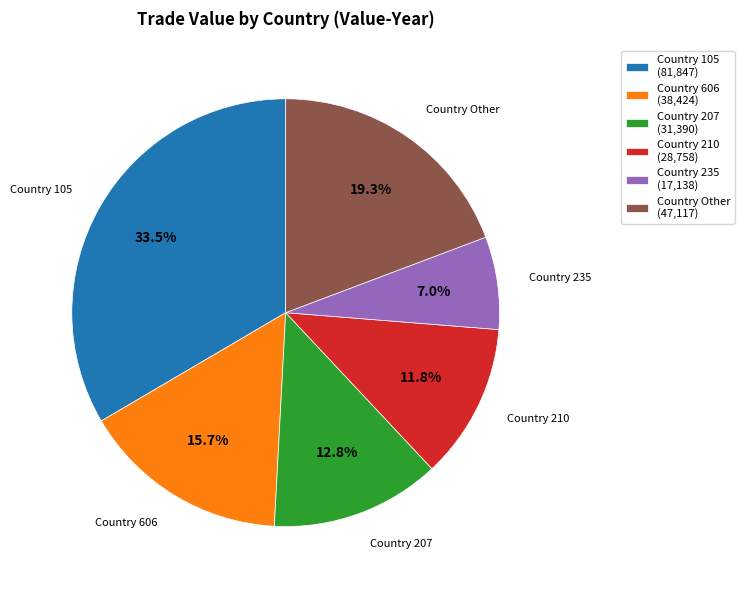

How much of the chart is everything except Country 105 (81,847)?

66.5%